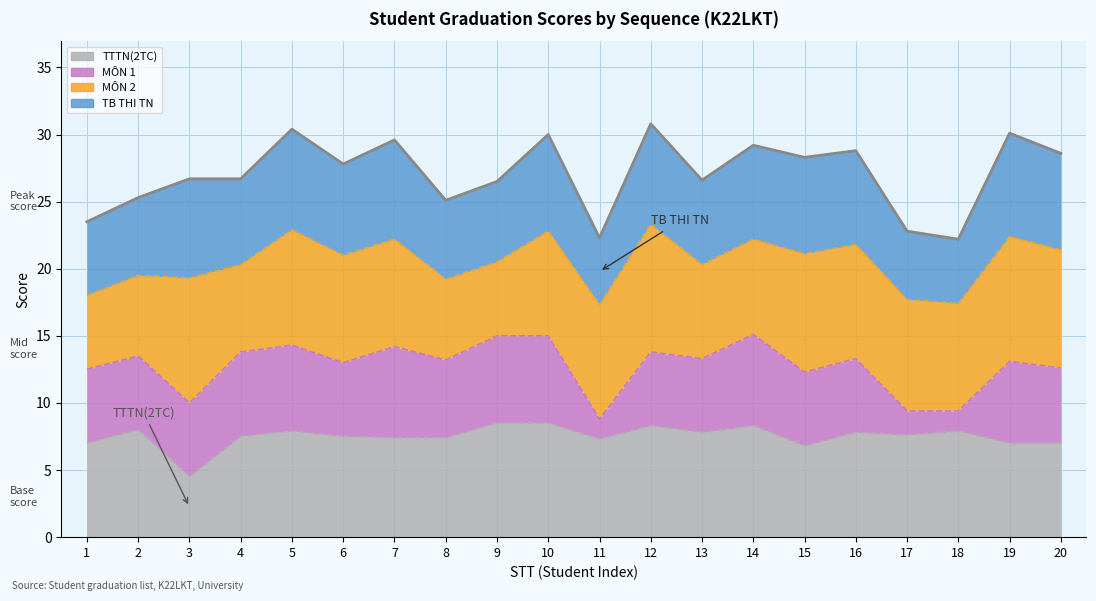

What is the difference between the second highest and minimum values?

8.2